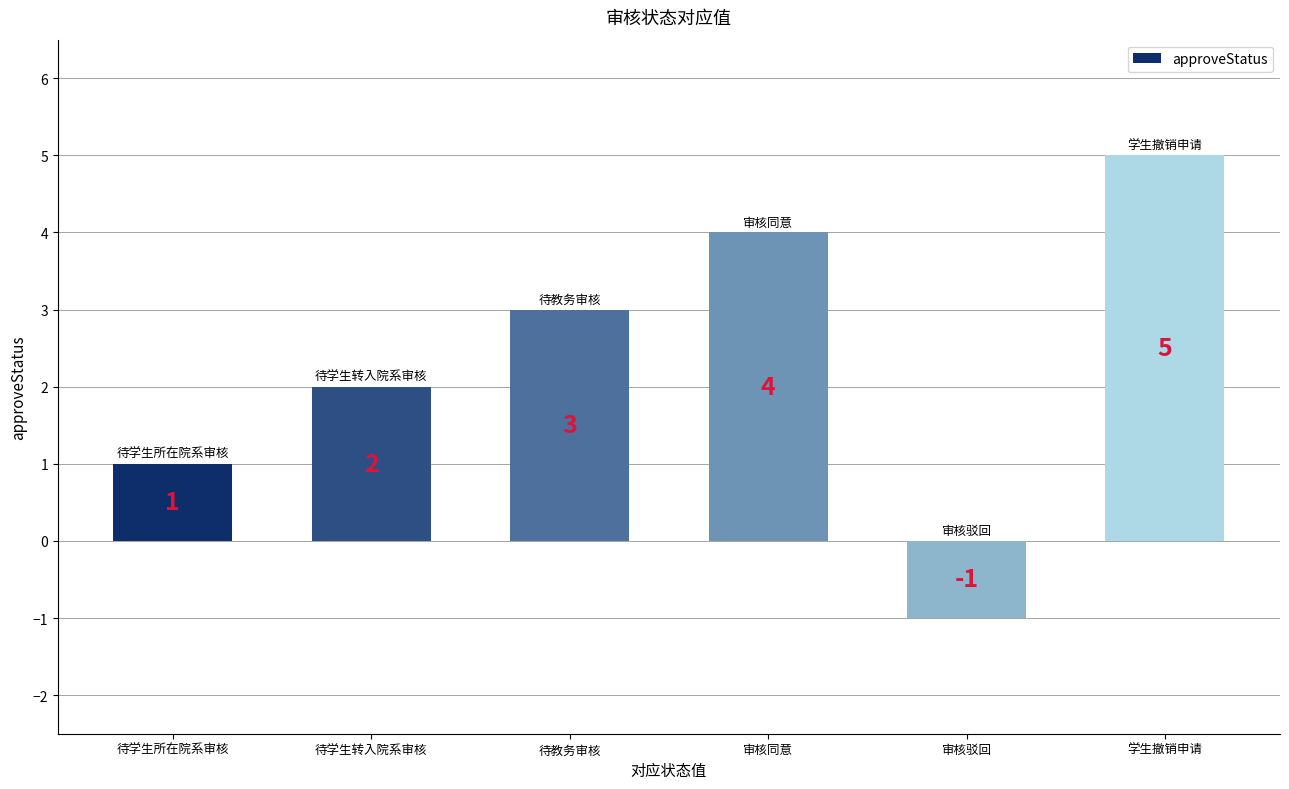

What is the difference between the second highest and second lowest values?

3